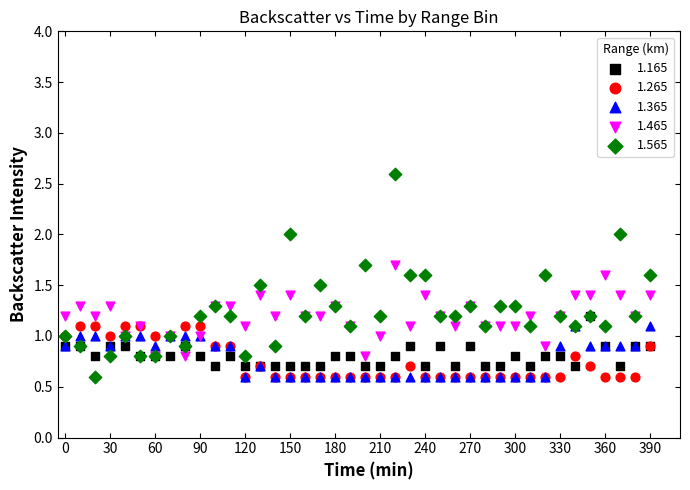

What are all the series names shown in the legend?

1.165, 1.265, 1.365, 1.465, 1.565